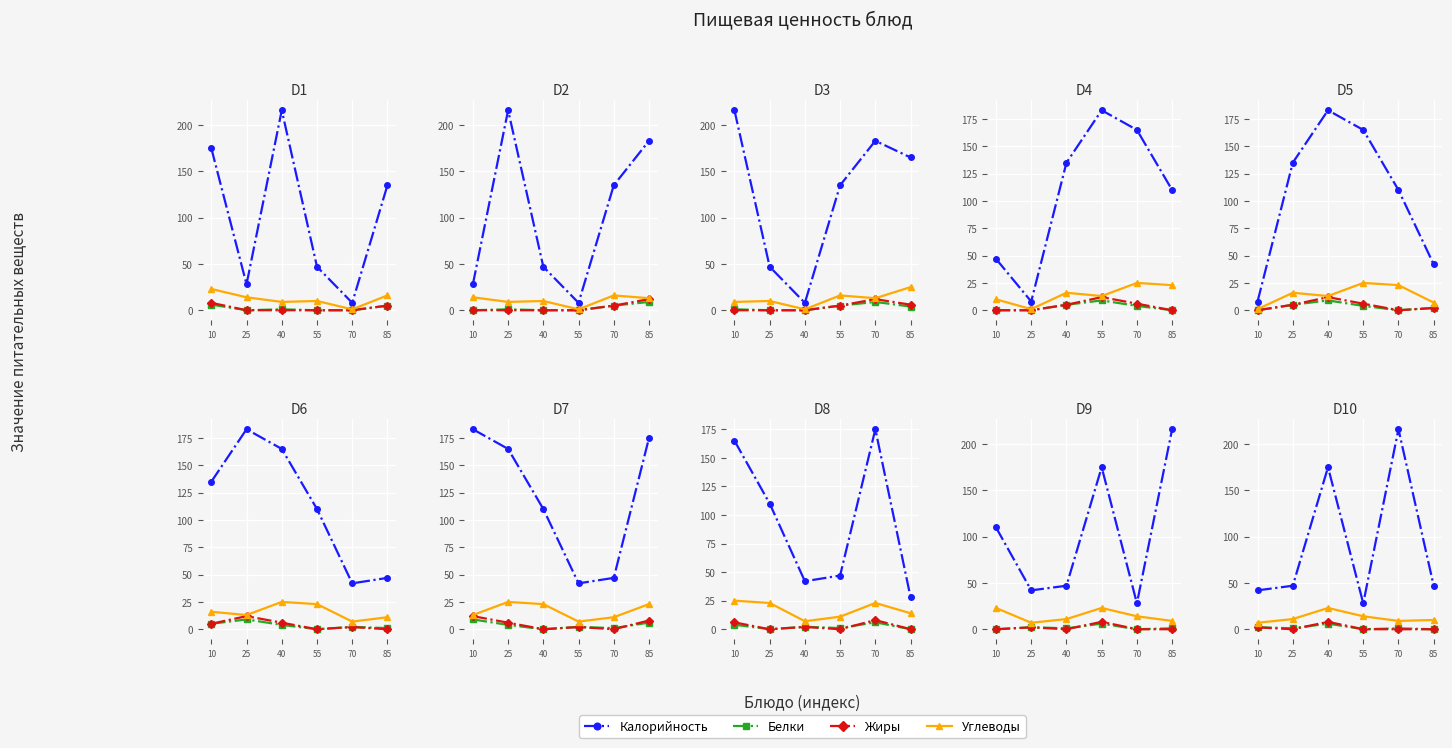

Reading right to left, extract all data points from this chart.

Калорийность: 85=47.0	70=216.0	55=28.0	40=175.0	25=47.0	10=42.0
Белки: 85=0.0	70=1.0	55=0.0	40=6.1	25=1.0	10=2.2
Жиры: 85=0.0	70=0.0	55=0.1	40=8.0	25=0.0	10=2.0
Углеводы: 85=10.0	70=9.0	55=14.0	40=23.0	25=11.0	10=7.0